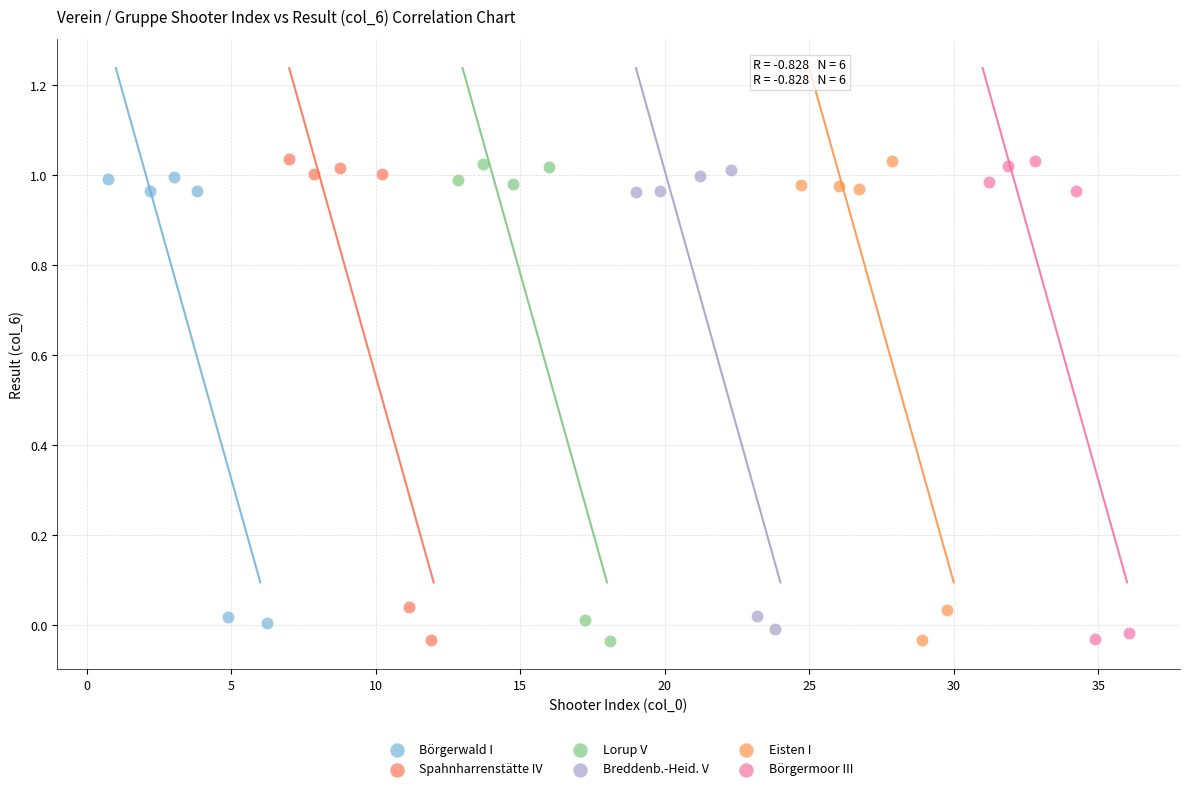

What are all the series names shown in the legend?

Börgerwald I, Spahnharrenstätte IV, Lorup V, Breddenb.-Heid. V, Eisten I, Börgermoor III